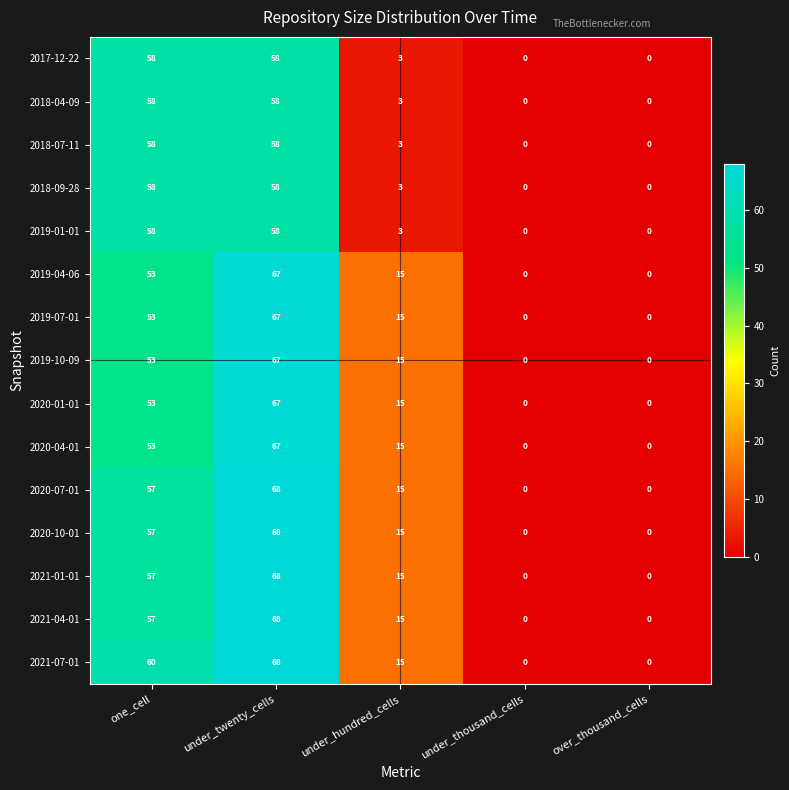

At which category is the sum across all series the highest?

under_twenty_cells